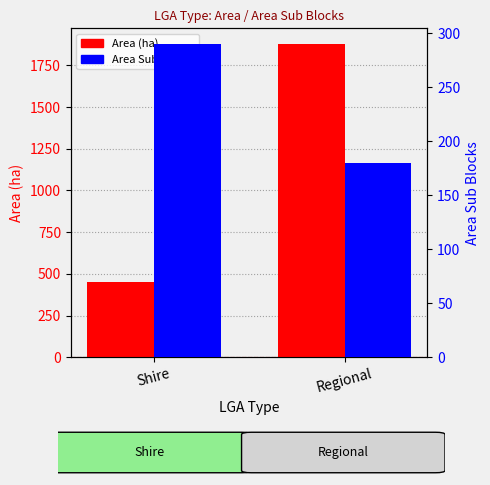

What is the difference between the maximum and minimum values in the Area (ha) series?

1422.9